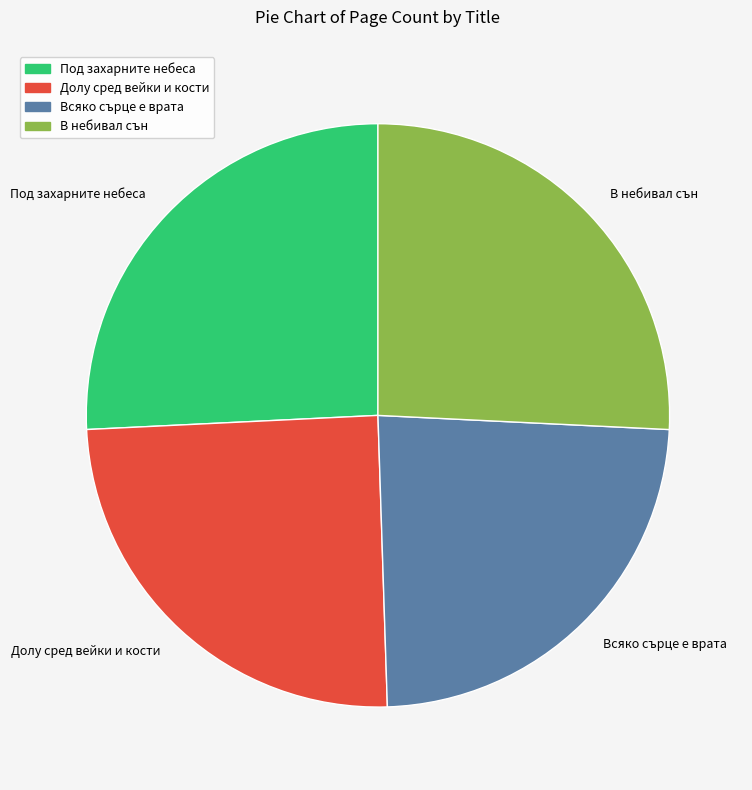

Is В небивал сън the majority of the pie?

No